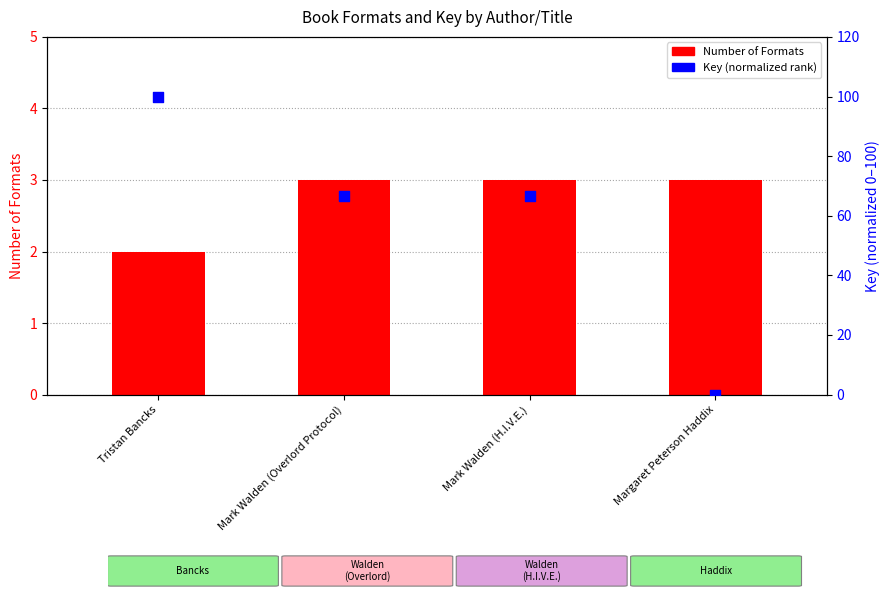

Which series contains the lowest Y value?

Key (normalized rank)